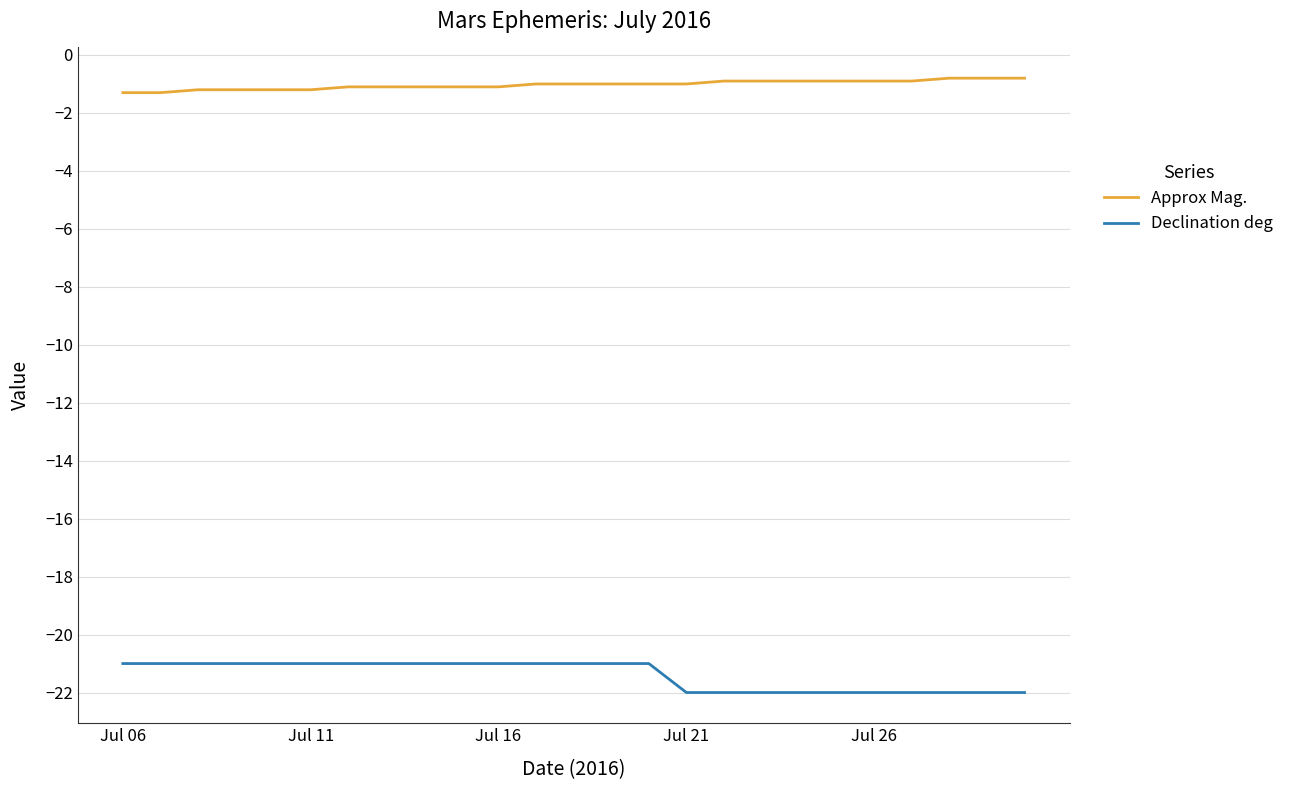

Rank the series by their maximum value, from lowest to highest.

Declination deg, Approx Mag.